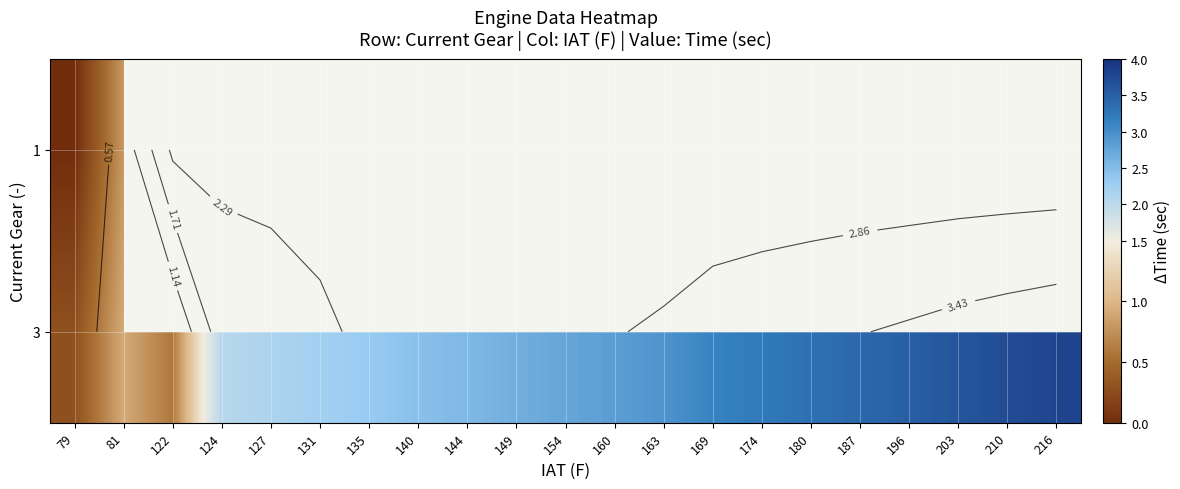

At how many categories does at least one series exceed 3?

8